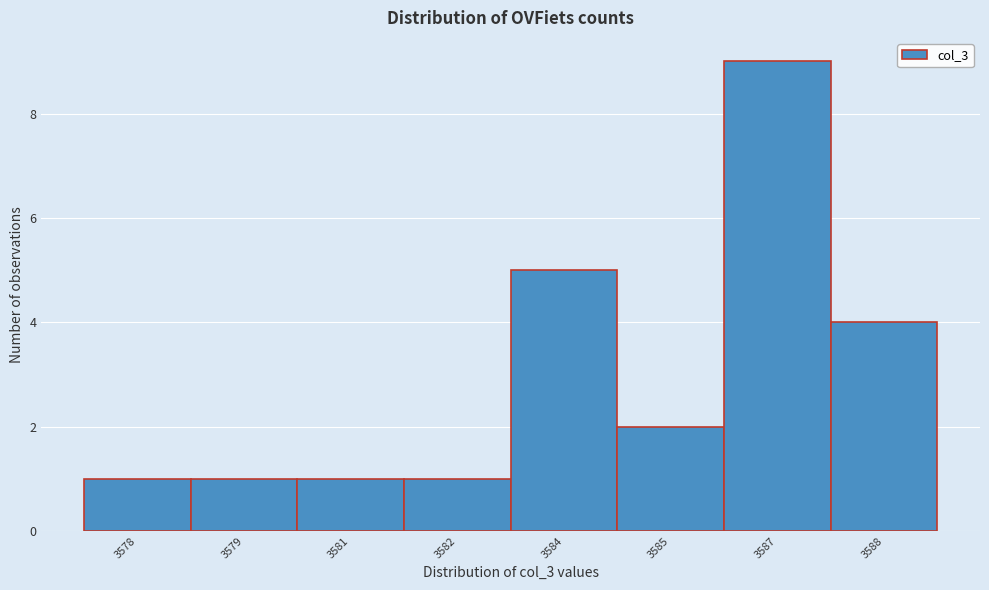

Reading left to right, list all the values displayed in this chart.

3578=1	3579=1	3581=1	3582=1	3584=5	3585=2	3587=9	3588=4